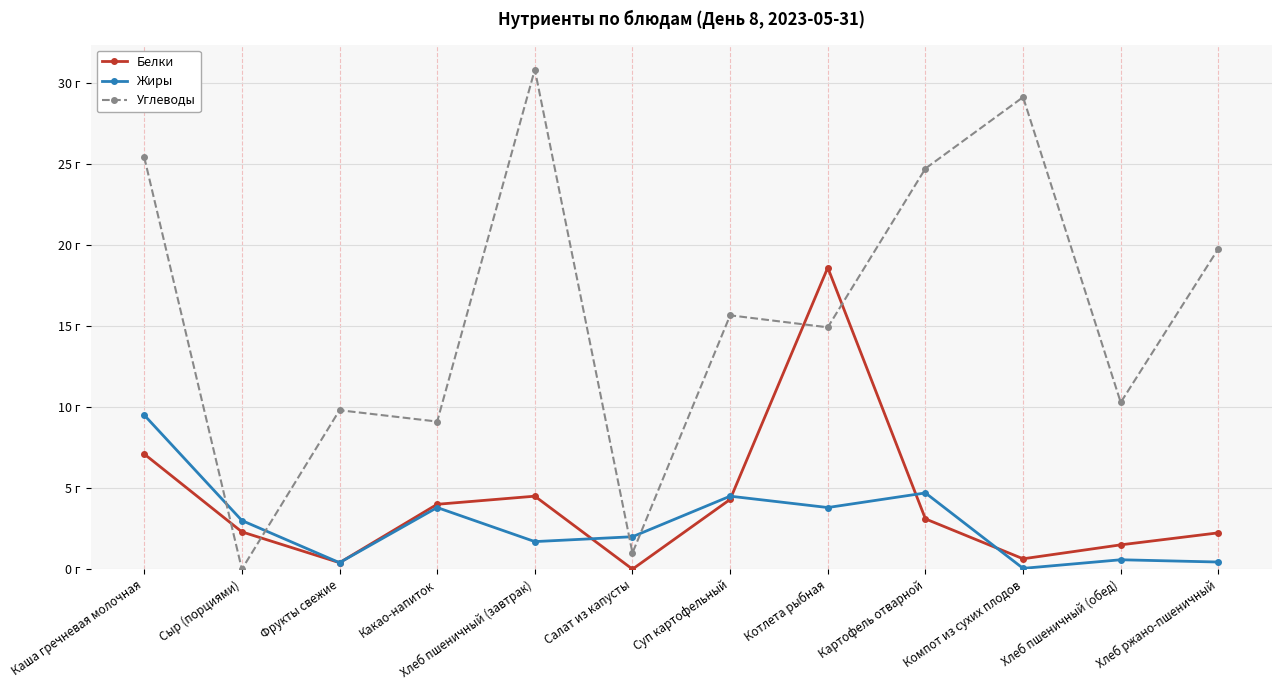

Is the value of Жиры at Хлеб пшеничный (завтрак) greater than the value of Белки at Суп картофельный?

No